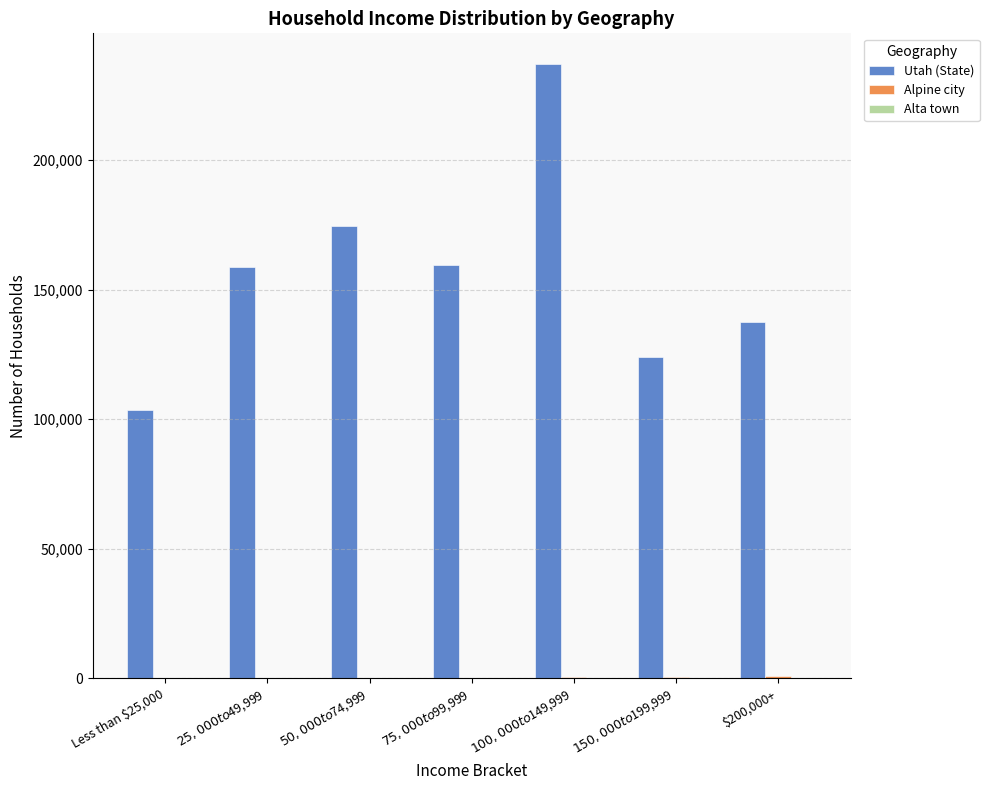

True or false: Utah (State) has a value of 243807 at $200,000+.

False